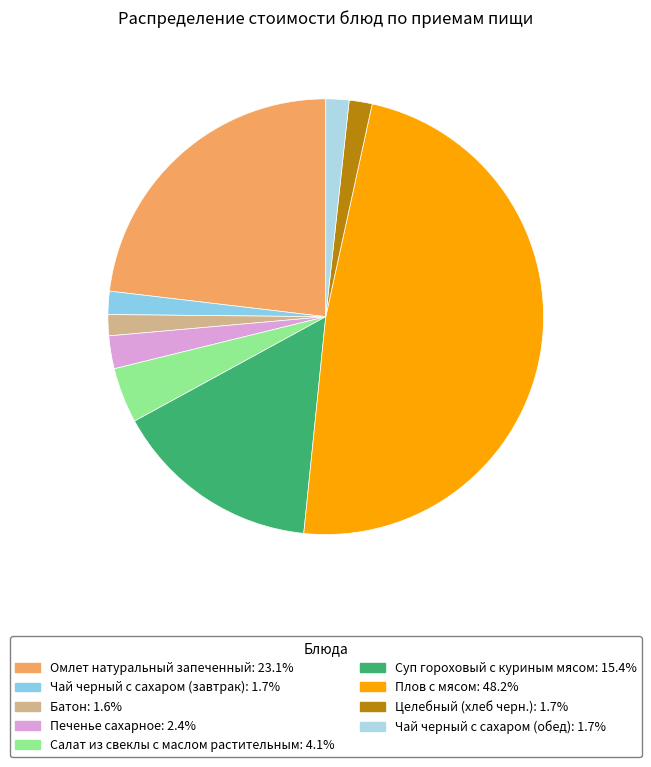

Is there any slice that represents more than half of the pie?

No